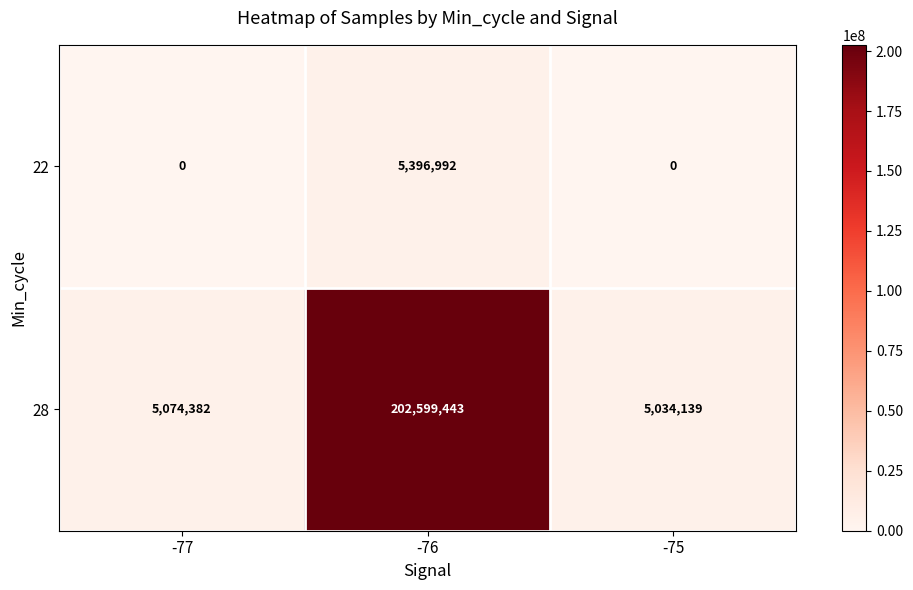

What is the sum of all 22 values?

5396992